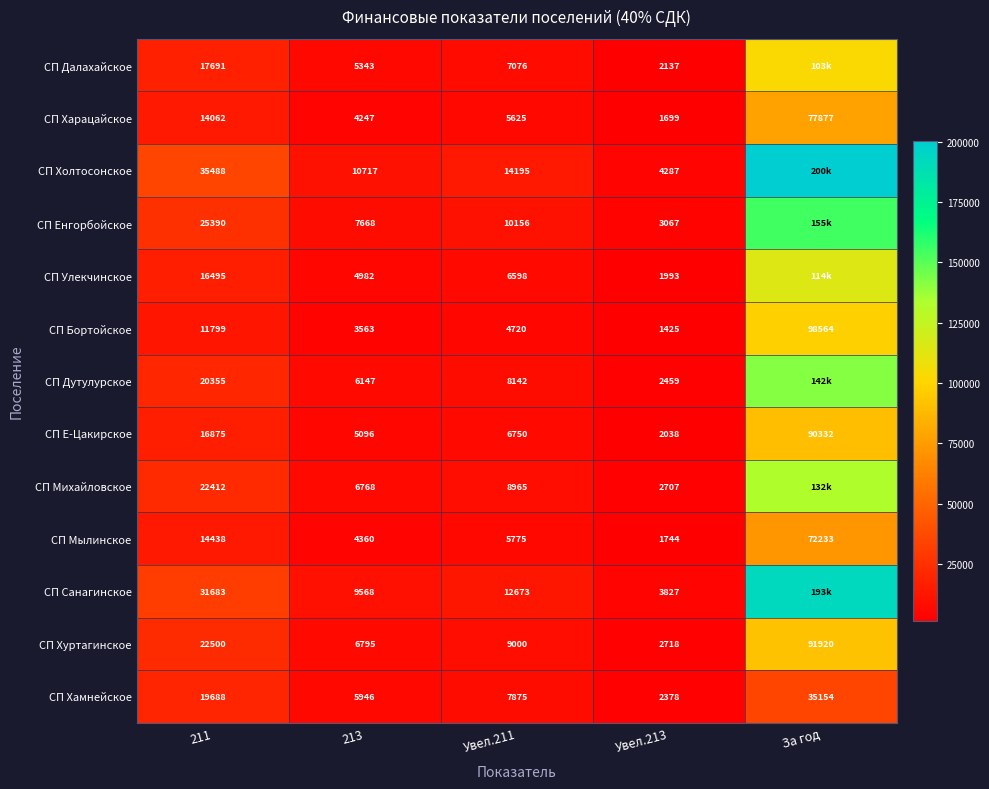

Rank the series at 213 from highest to lowest value.

СП Холтосонское, СП Санагинское, СП Енгорбойское, СП Хуртагинское, СП Михайловское, СП Дутулурское, СП Хамнейское, СП Далахайское, СП Е-Цакирское, СП Улекчинское, СП Мылинское, СП Харацайское, СП Бортойское